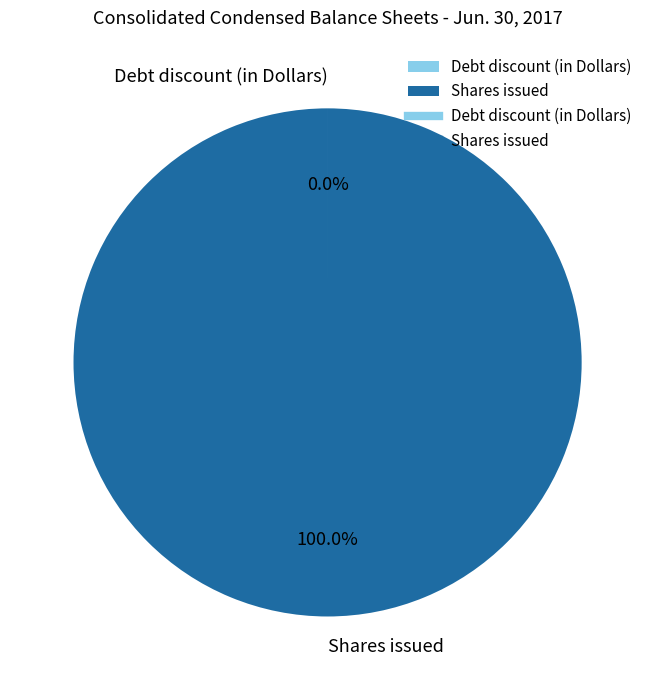

To the nearest percent, what portion does Shares issued represent?

100%